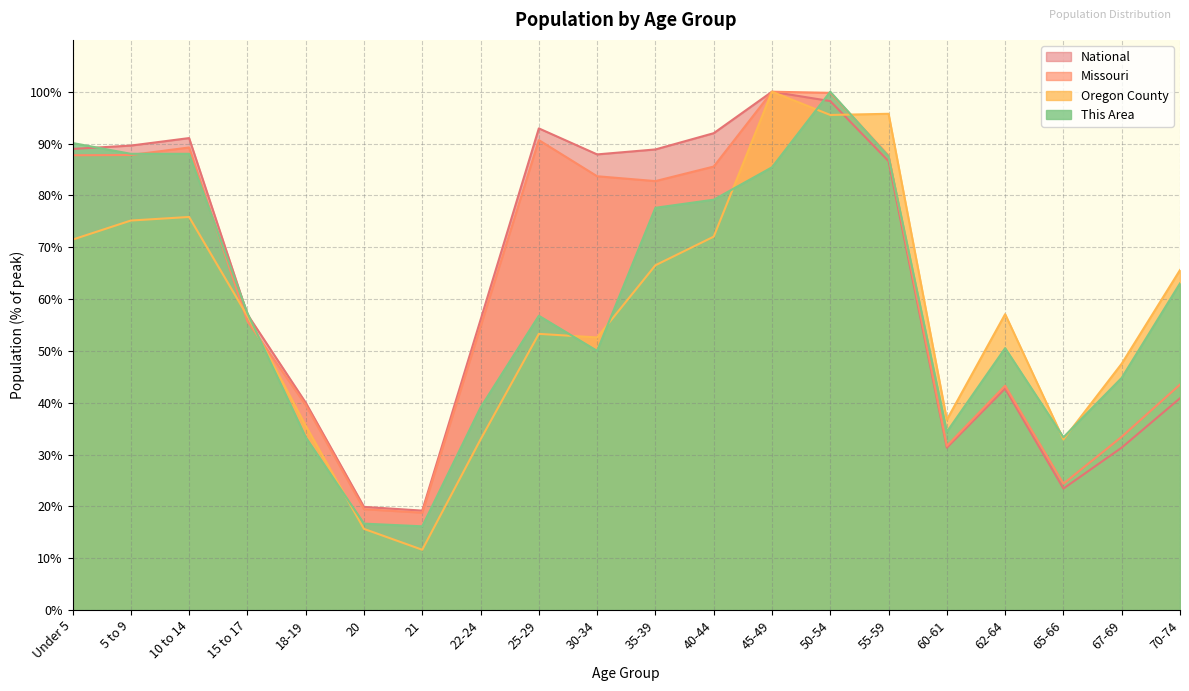

What is the label of the 15th point from the left?

55-59